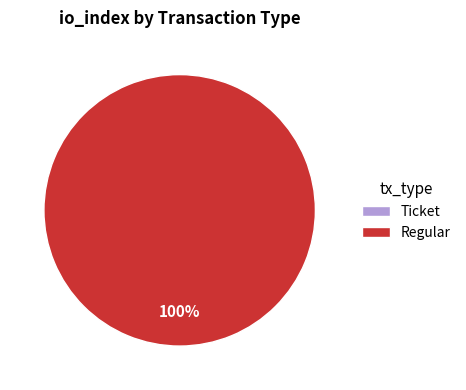

What percentage do Ticket (io_index=0) and Regular (io_index=12) together represent?

100.0%